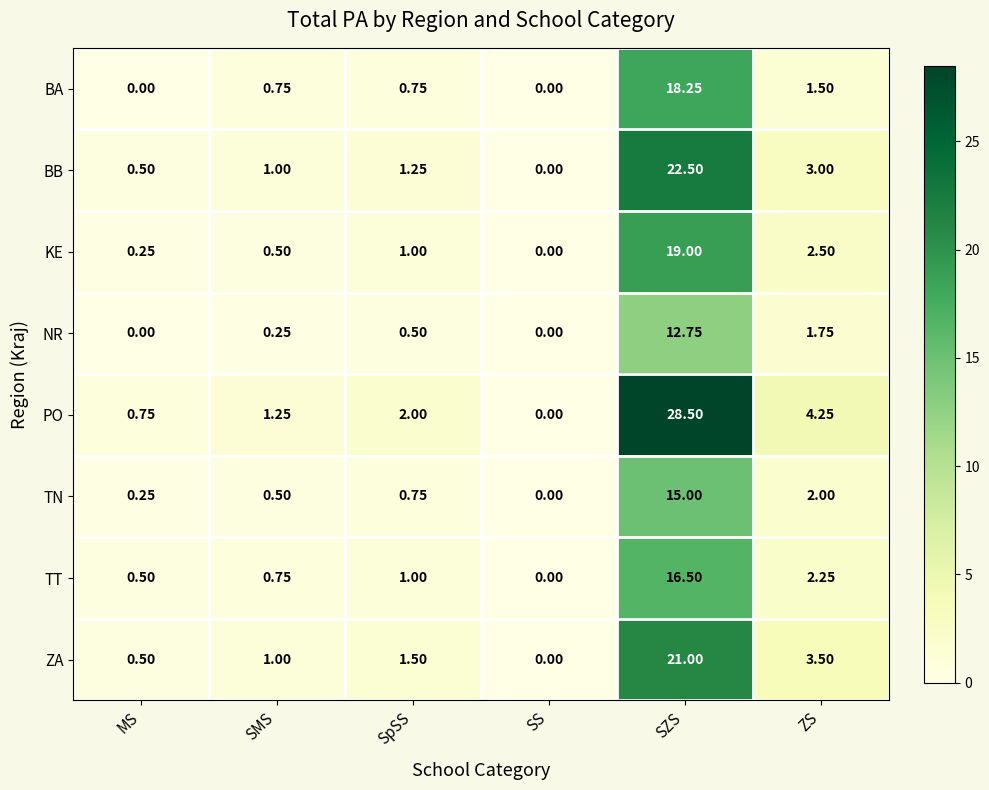

How many categories are shown in the chart?

6